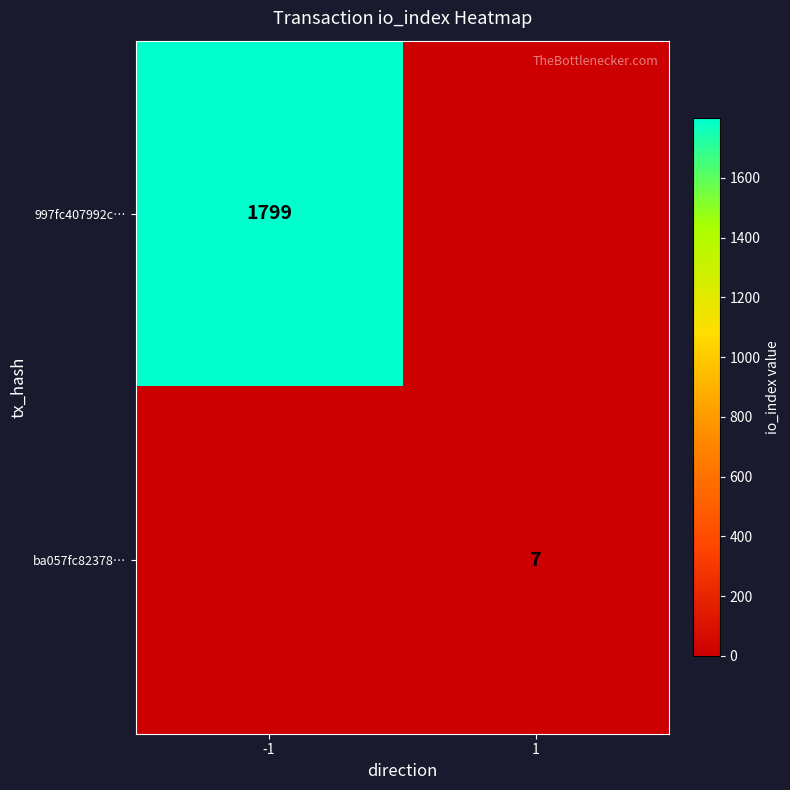

True or false: 997fc407992c… has a value of 1054 at -1.

False